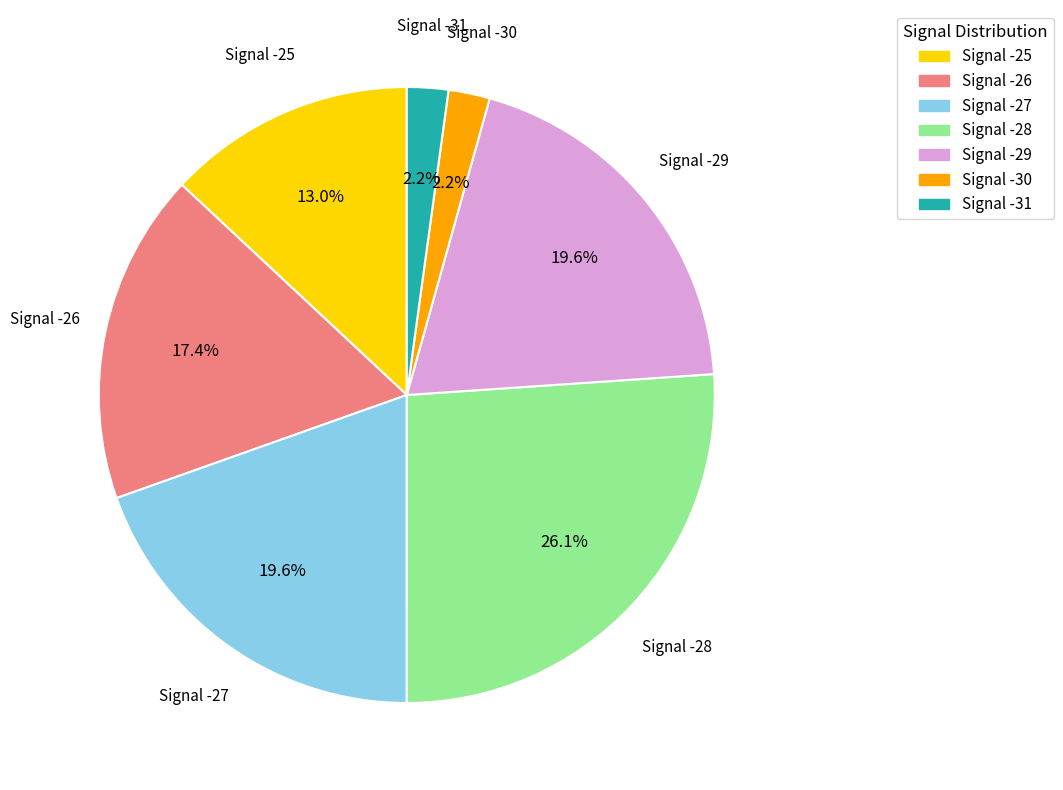

How many slices are in this pie chart?

7